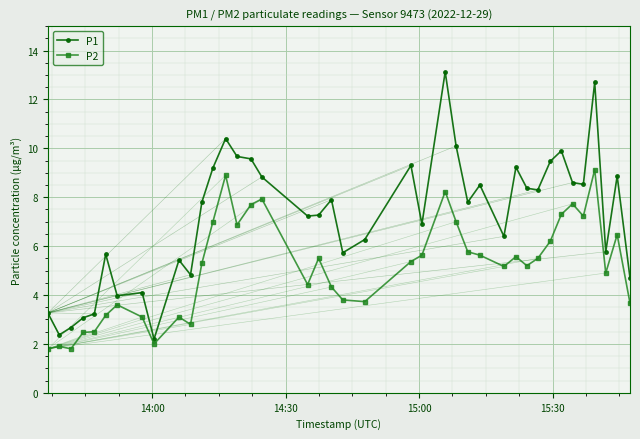

Which series has the largest total across all categories?

P1